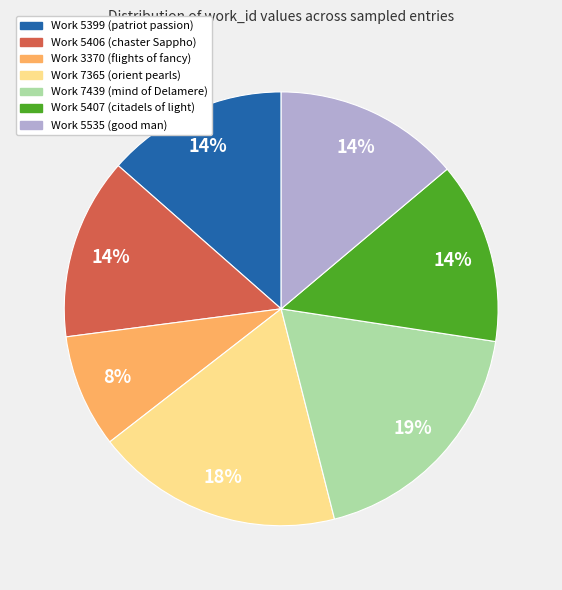

Does Work 7439 (mind of Delamere) represent more than half of the total?

No